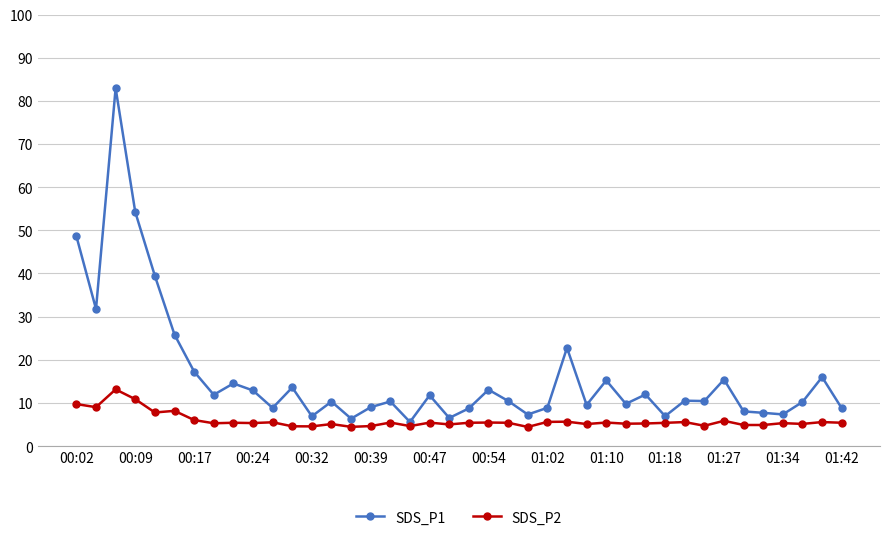

At how many categories does at least one series exceed 30?

5